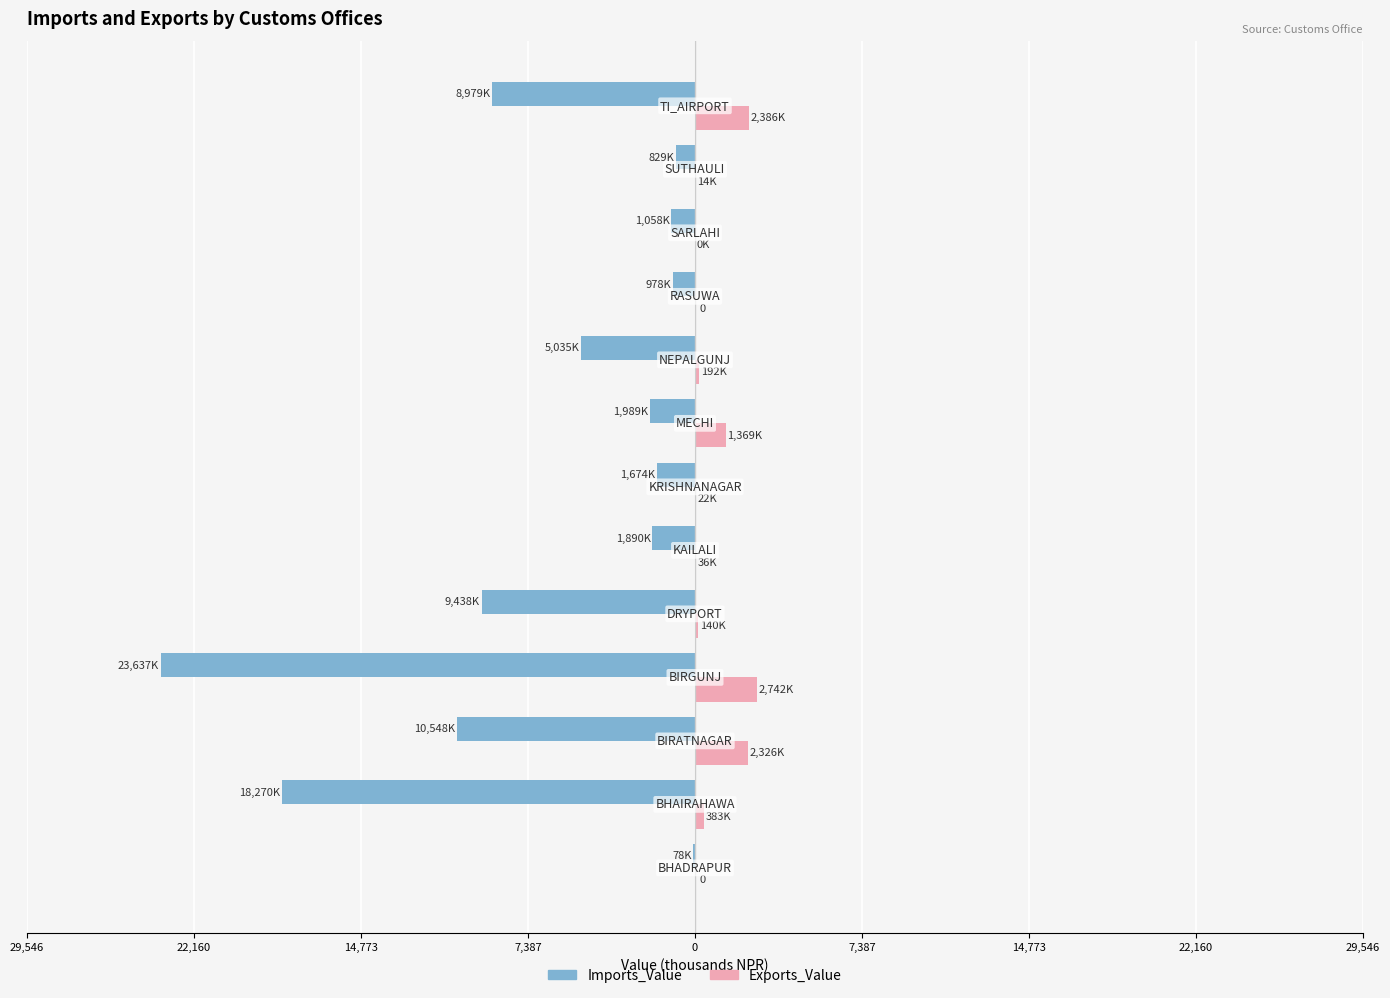

What are all the series names shown in the legend?

Imports_Value, Exports_Value